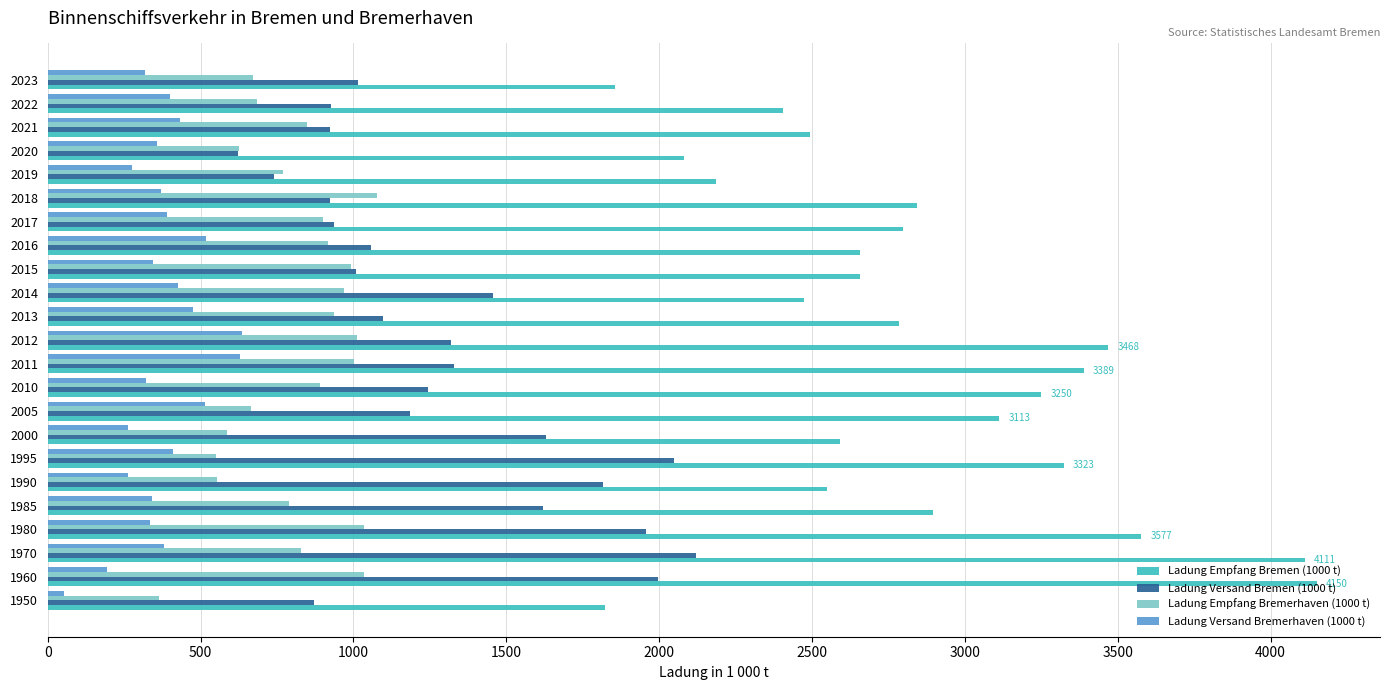

What is the sum of all Ladung Empfang Bremerhaven (1000 t) values?

18703.2